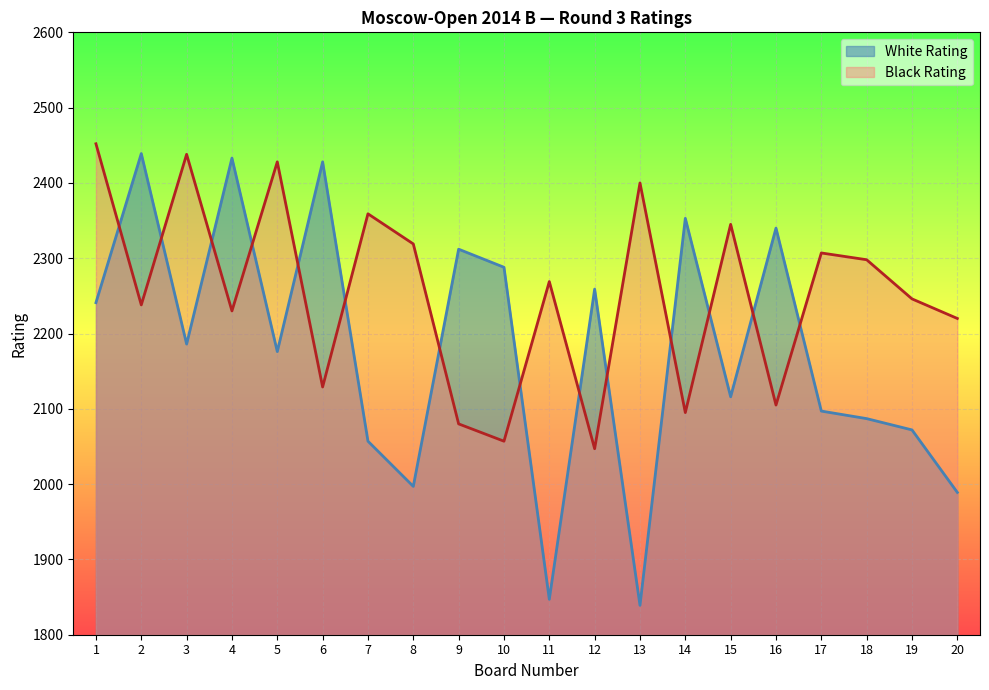

Which series has the widest spread of values?

White Rating